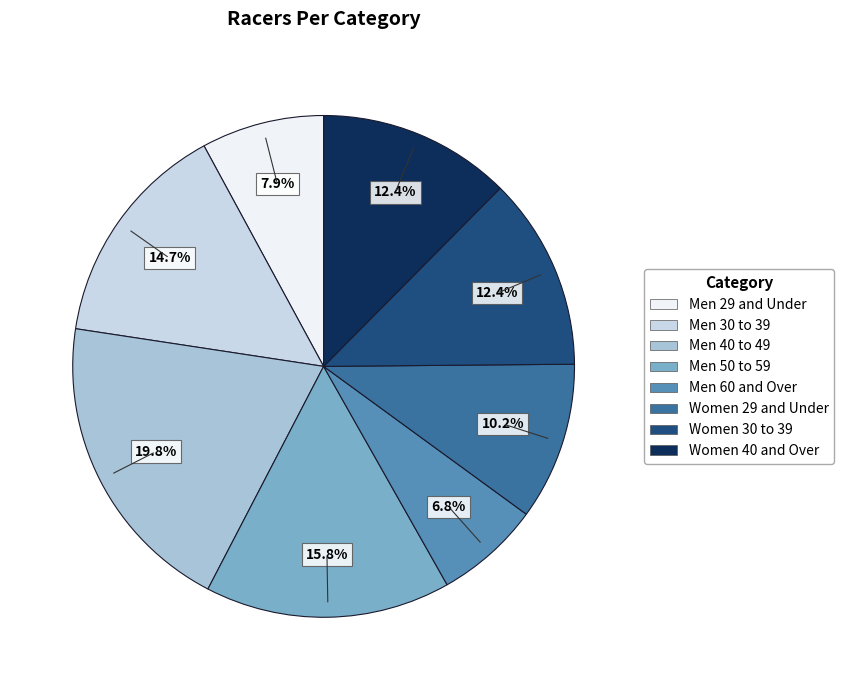

Is it true that Women 29 and Under is 10% of the pie?

True